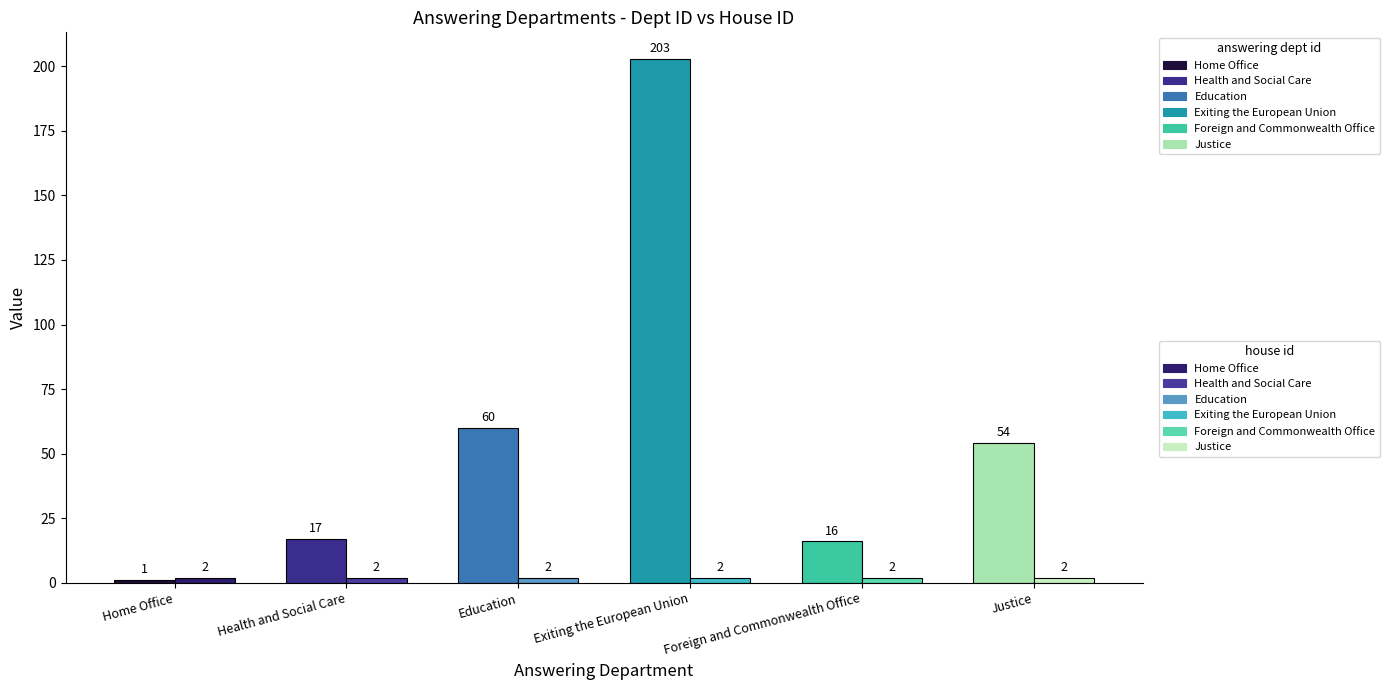

What is the difference between the Education values at Home Office and Health and Social Care?

58